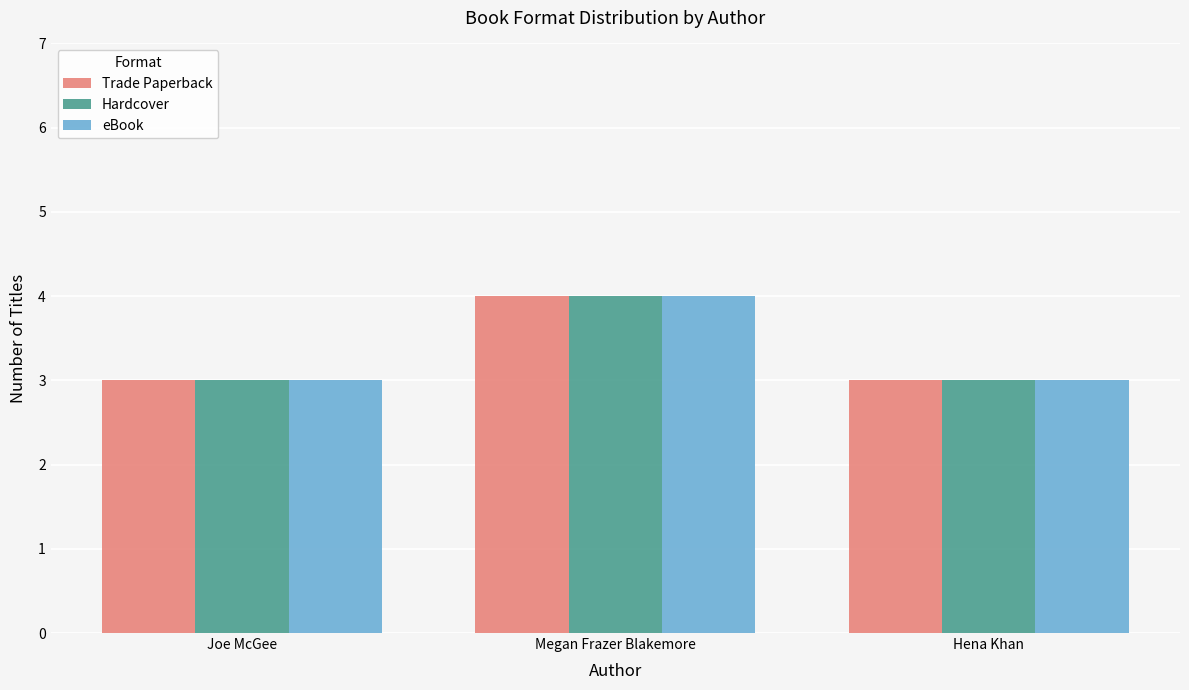

Does the chart contain any negative values?

No